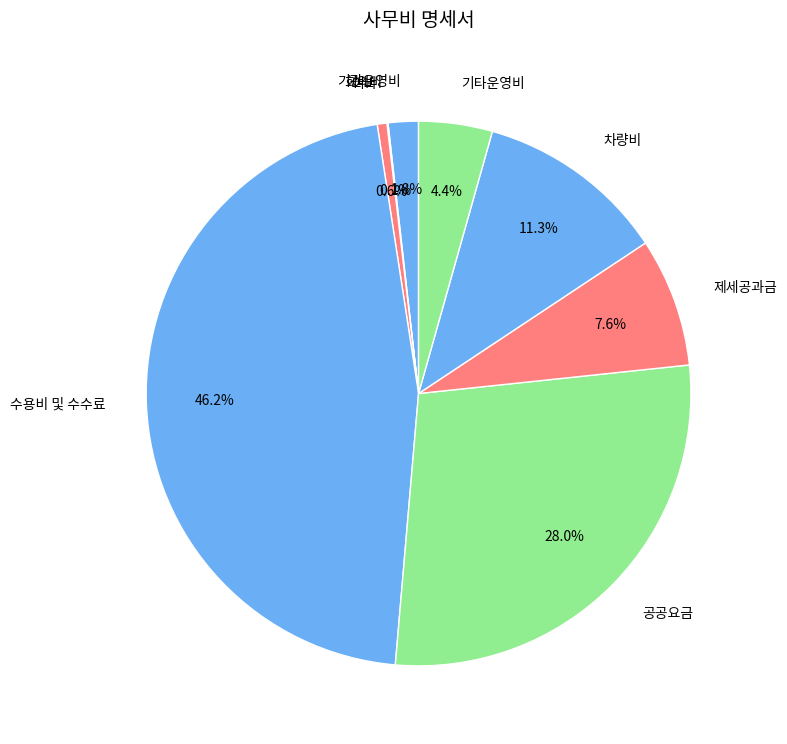

How much of the chart is everything except 기관운영비?

98.2%